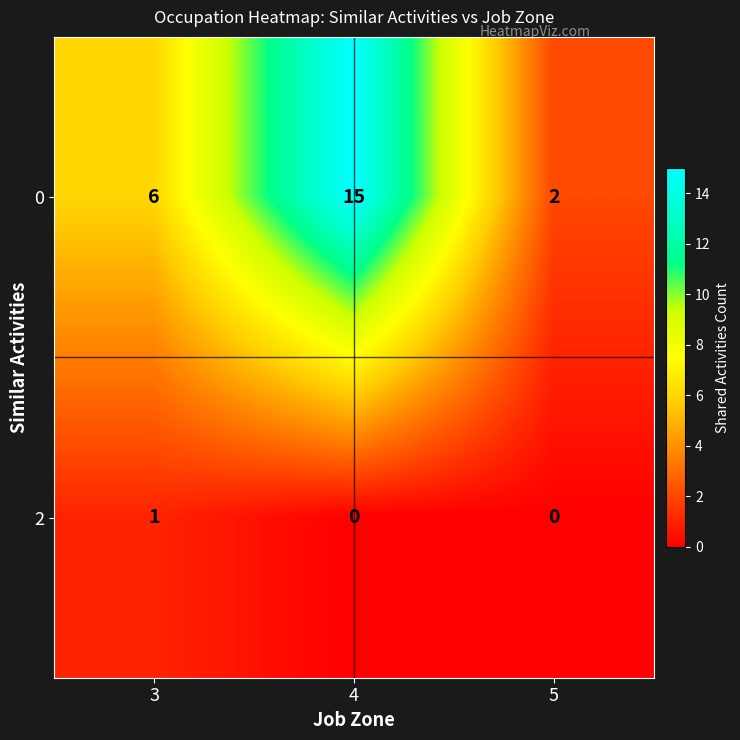

How many categories are shown in the chart?

3